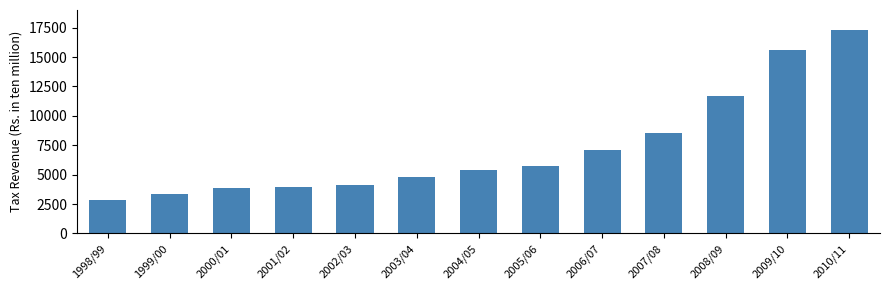

Which category has the highest value across all series?

2010/11